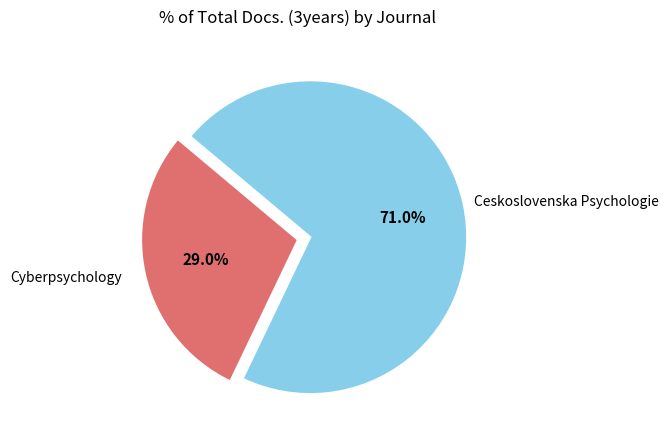

Count the number of slices in the pie.

2